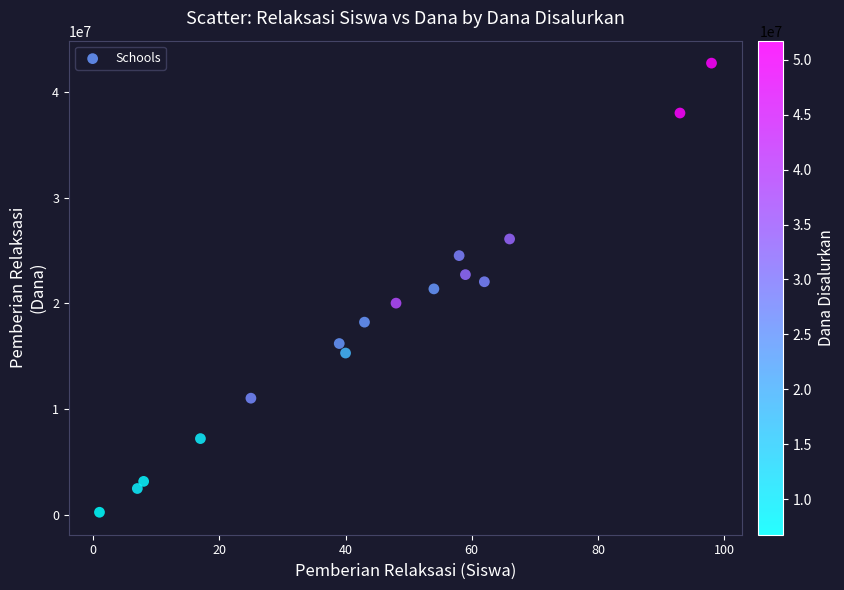

What is the range of X values (max minus min)?

97